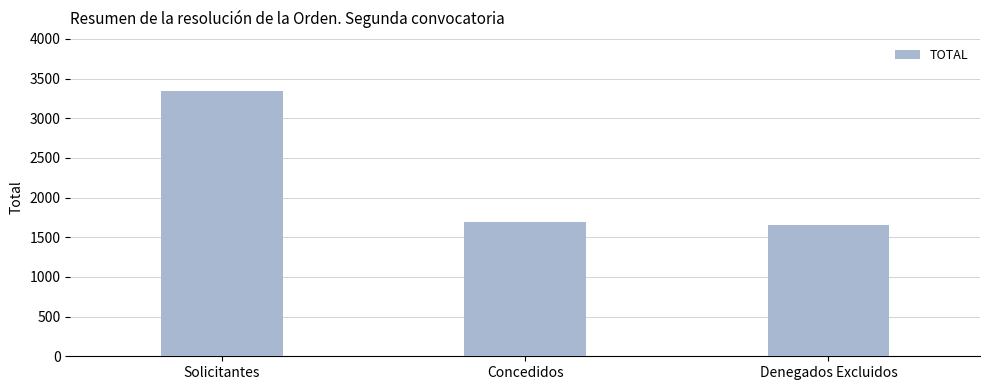

What is the sum of the values at Solicitantes and Concedidos?

5038